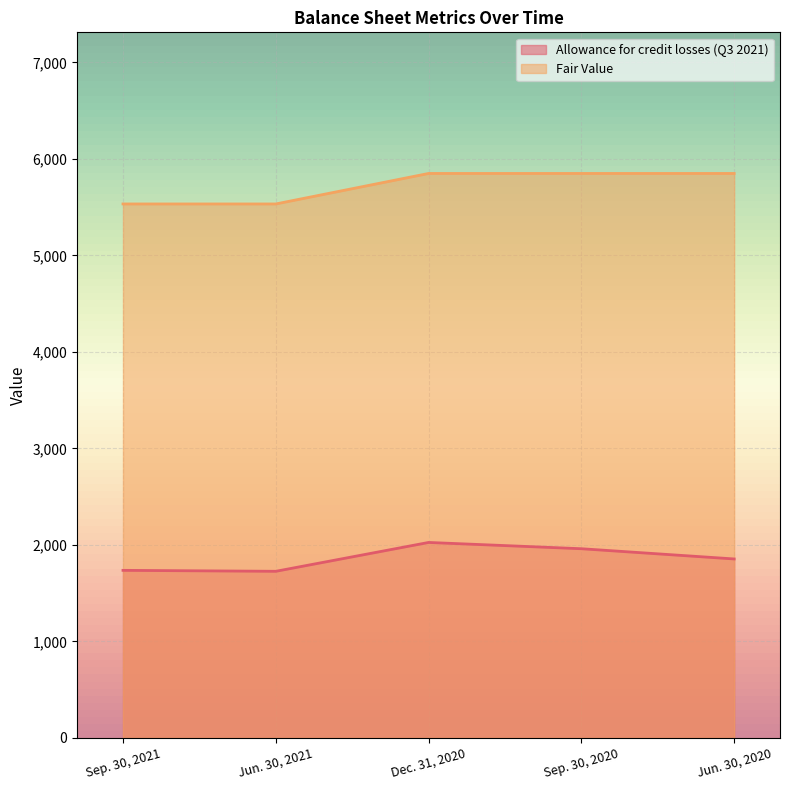

What are all the series names shown in the legend?

Allowance for credit losses (Q3 2021), Fair Value